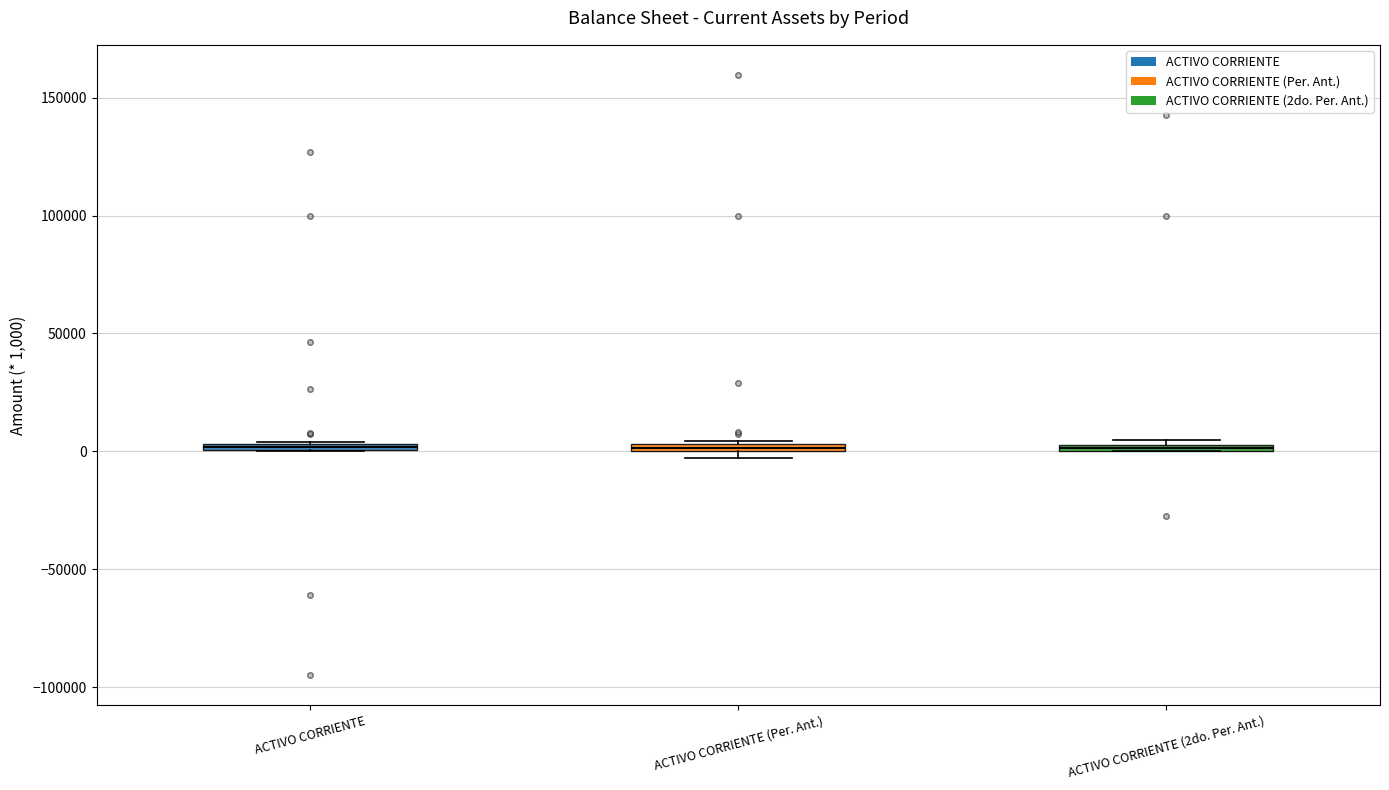

Where is the upper edge of the box for ACTIVO CORRIENTE on the y-axis? The values are not printed on the chart, so give them approximately, as read against the axis.

5000